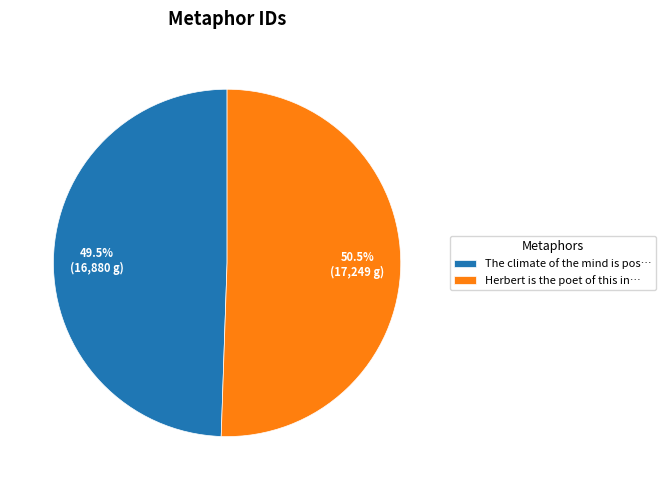

Do The climate of the mind is pos… and Herbert is the poet of this in… together represent more than half of the pie?

Yes